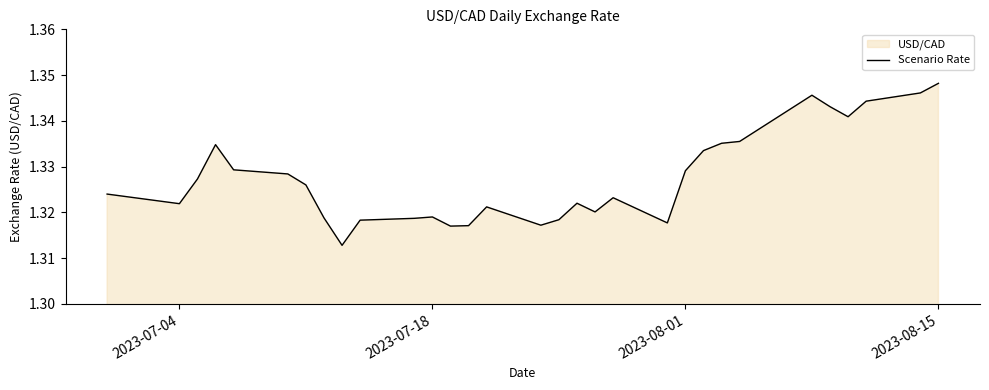

Which label corresponds to the largest value in the chart?

2023-08-15